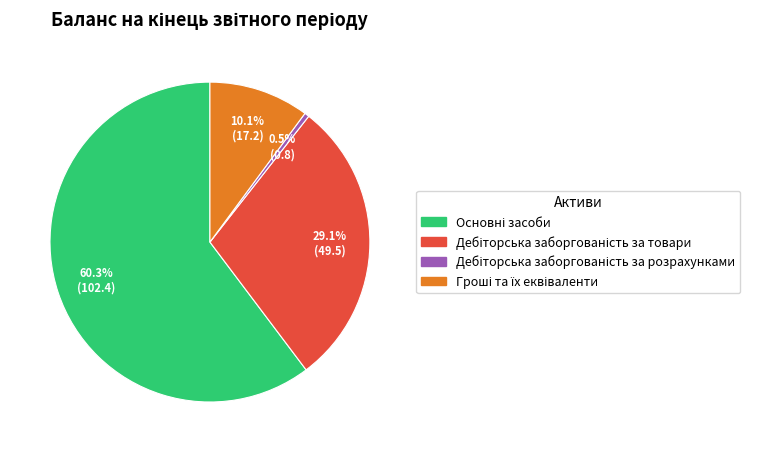

To the nearest percent, what is the difference between the largest and smallest slice percentages?

60%